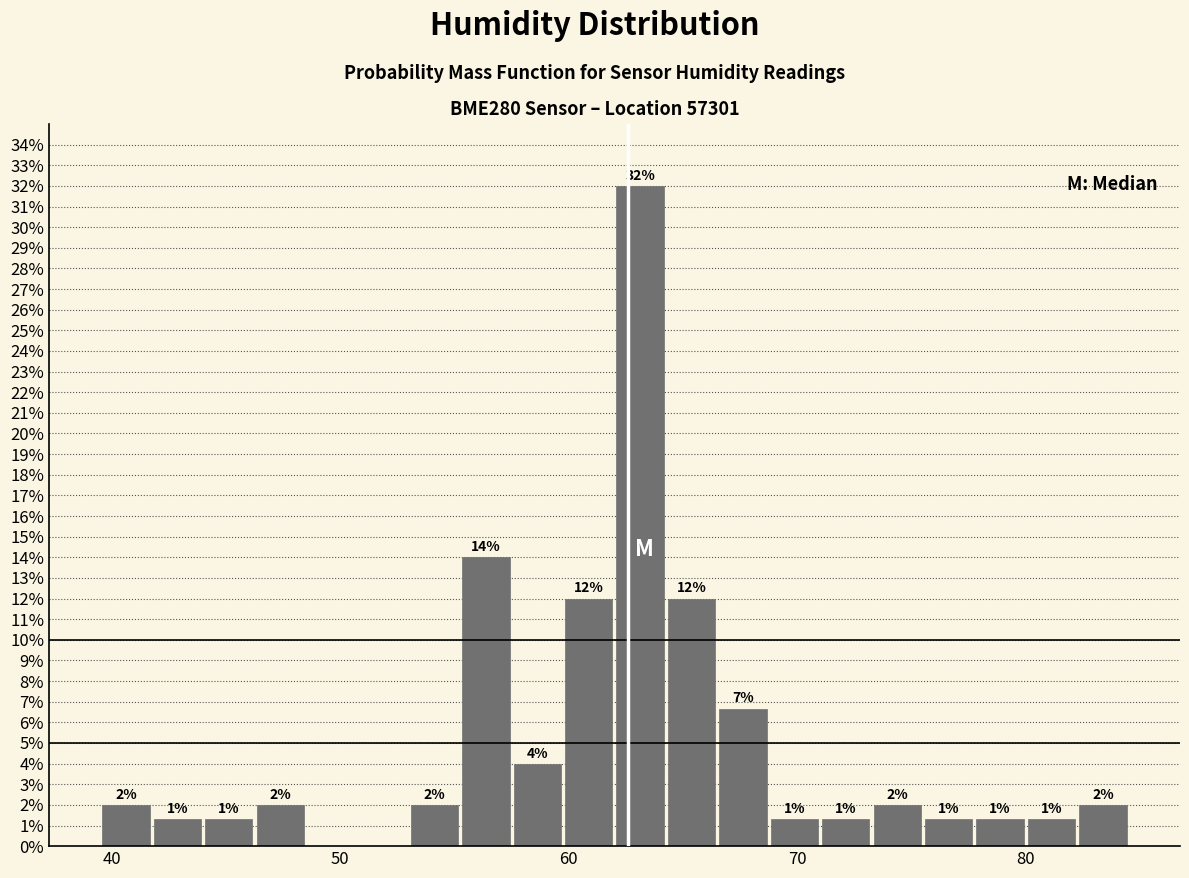

Read against the x-axis, roughly where is the centre of the tallest bar?

63